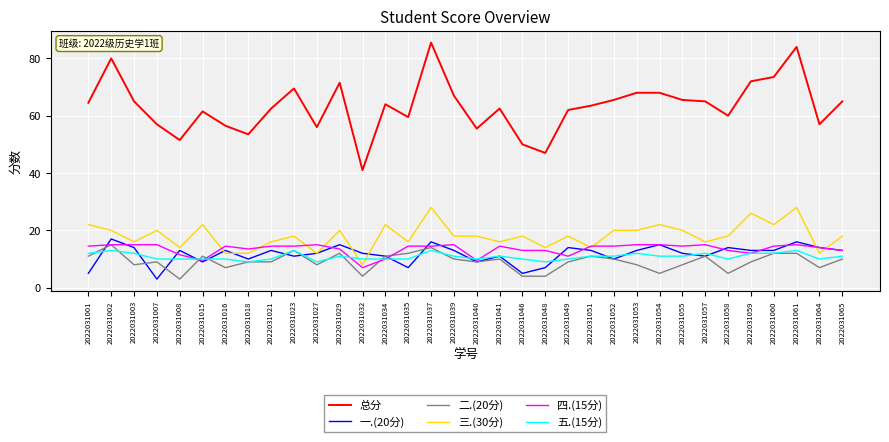

What is the total value across all series at 2022031055?

131.0